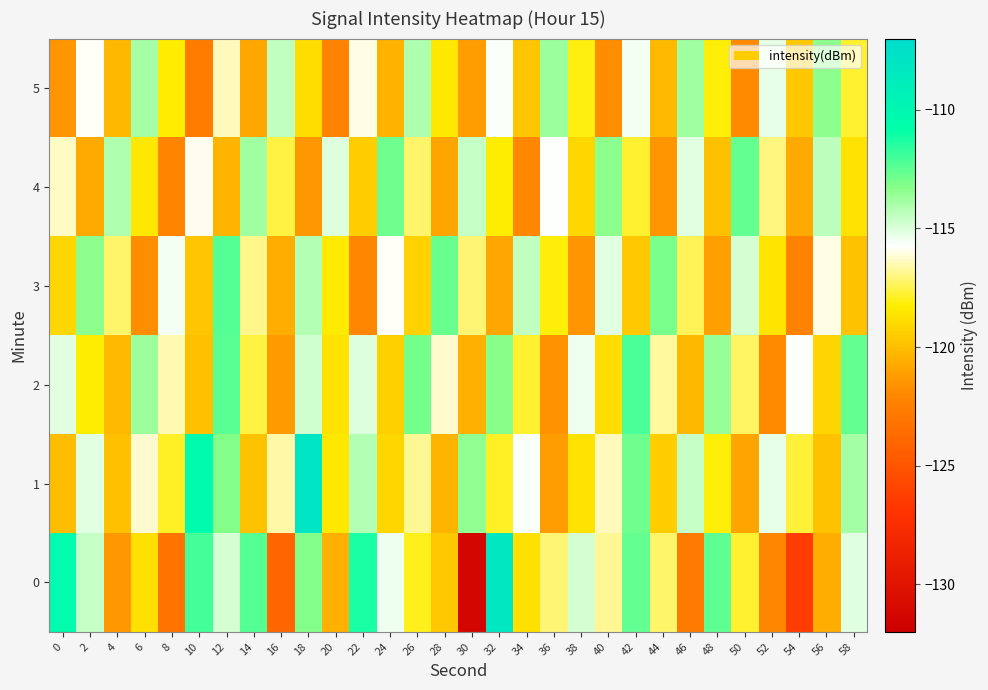

At which category does the chart reach its peak across all series?

18